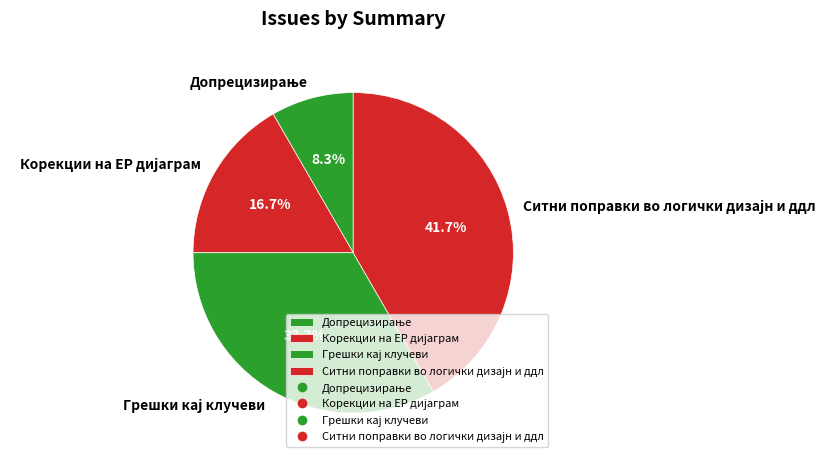

Is there a majority slice in this chart?

No